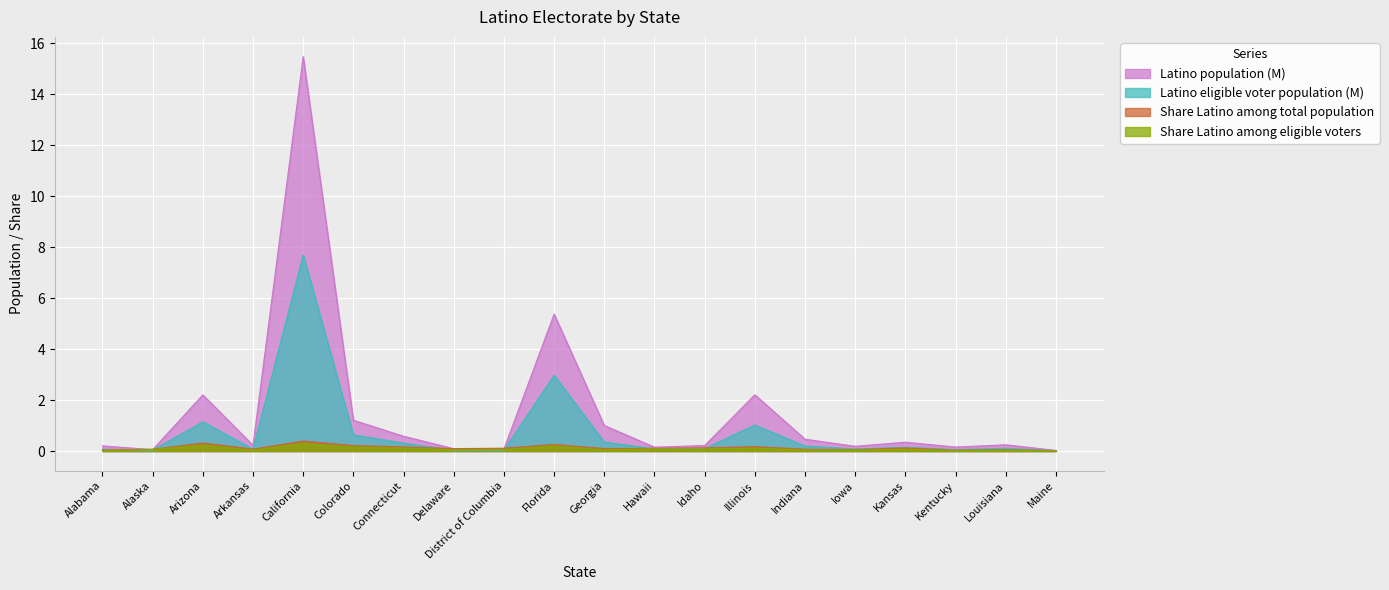

The Share Latino among eligible voters series shows 0.0 at Maine. True or false?

False